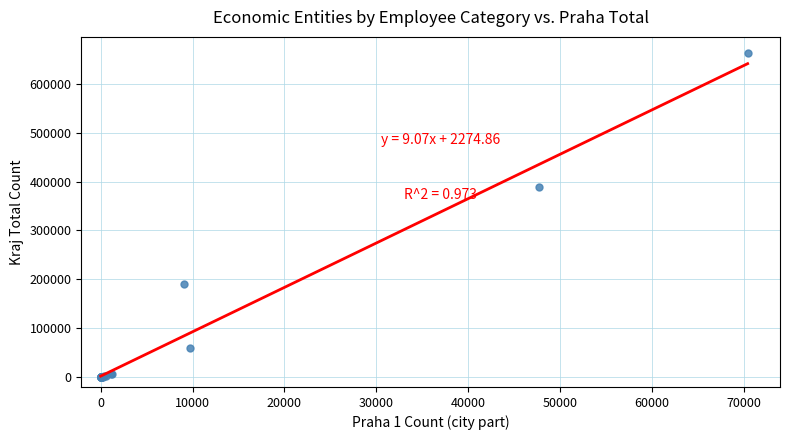

What Y value in the scatter plot is closest to 331325?

389762